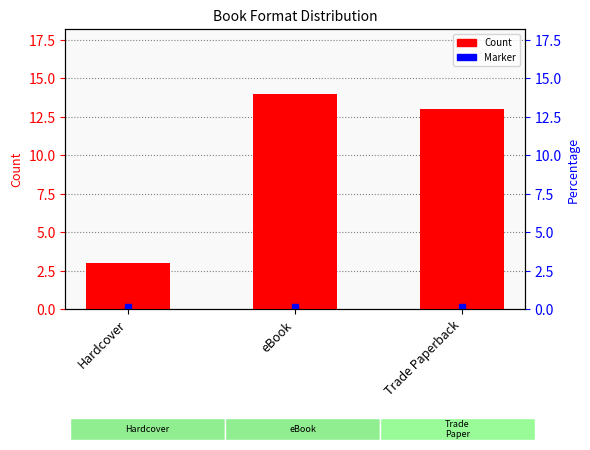

What is the sum of all values?

30